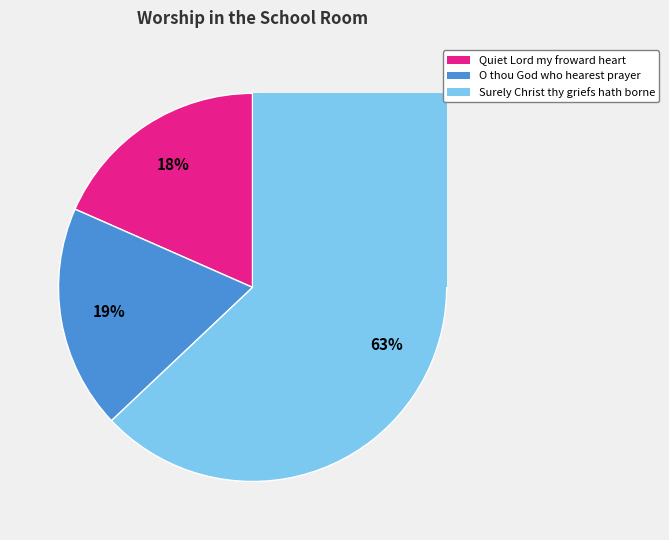

The Surely Christ thy griefs hath borne slice represents 50% of the pie. True or false?

False